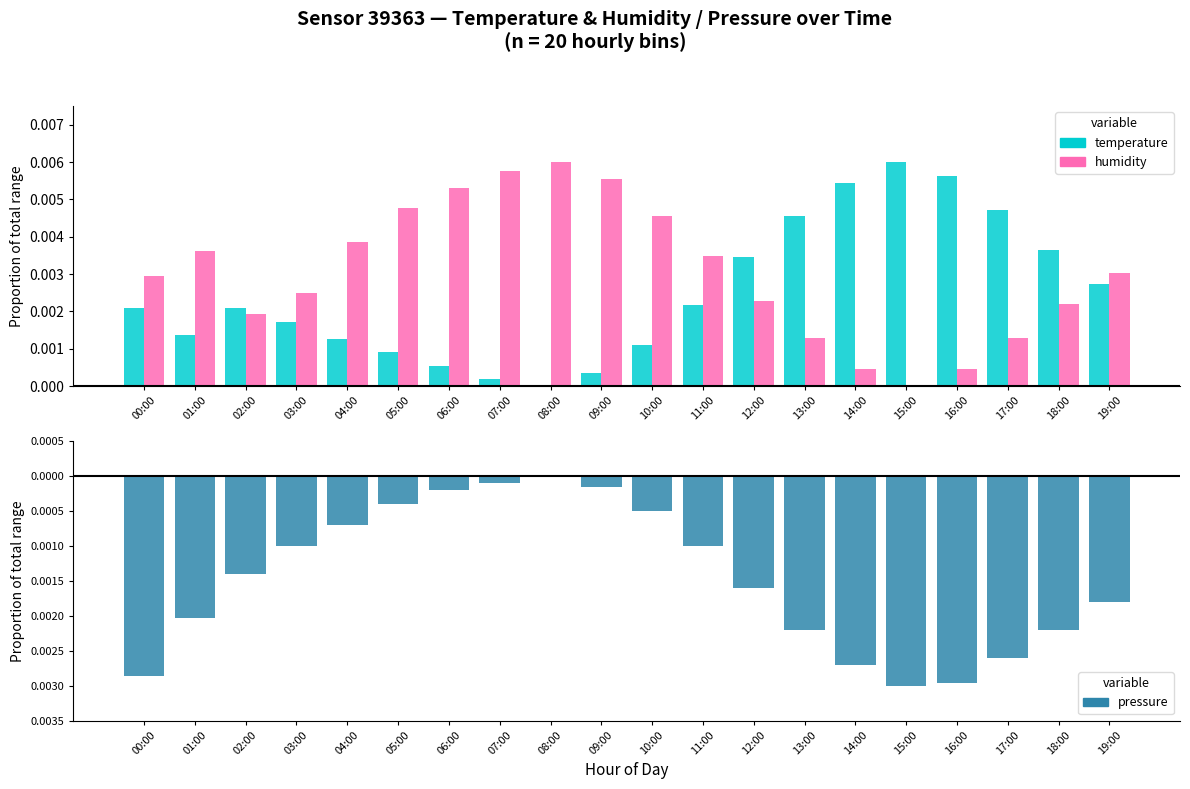

What position from the right is 16:00?

4